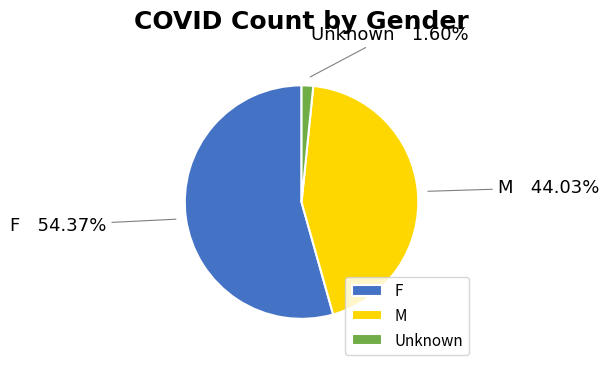

Rank the categories by value from highest to lowest.

F, M, Unknown